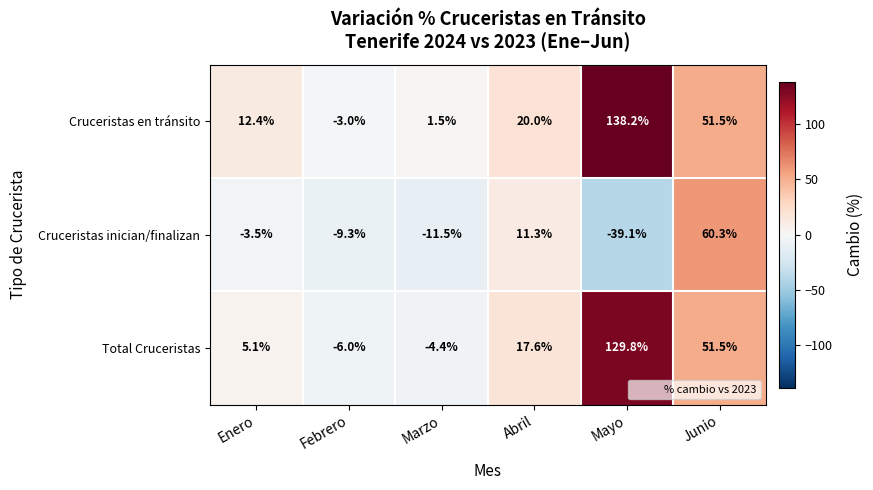

Reading left to right, extract all data points from this chart.

Cruceristas en tránsito: 12.4	-3.0	1.5	20.0	138.2	51.5
Cruceristas inician/finalizan: -3.5	-9.3	-11.5	11.3	-39.1	60.3
Total Cruceristas: 5.1	-6.0	-4.4	17.6	129.8	51.5